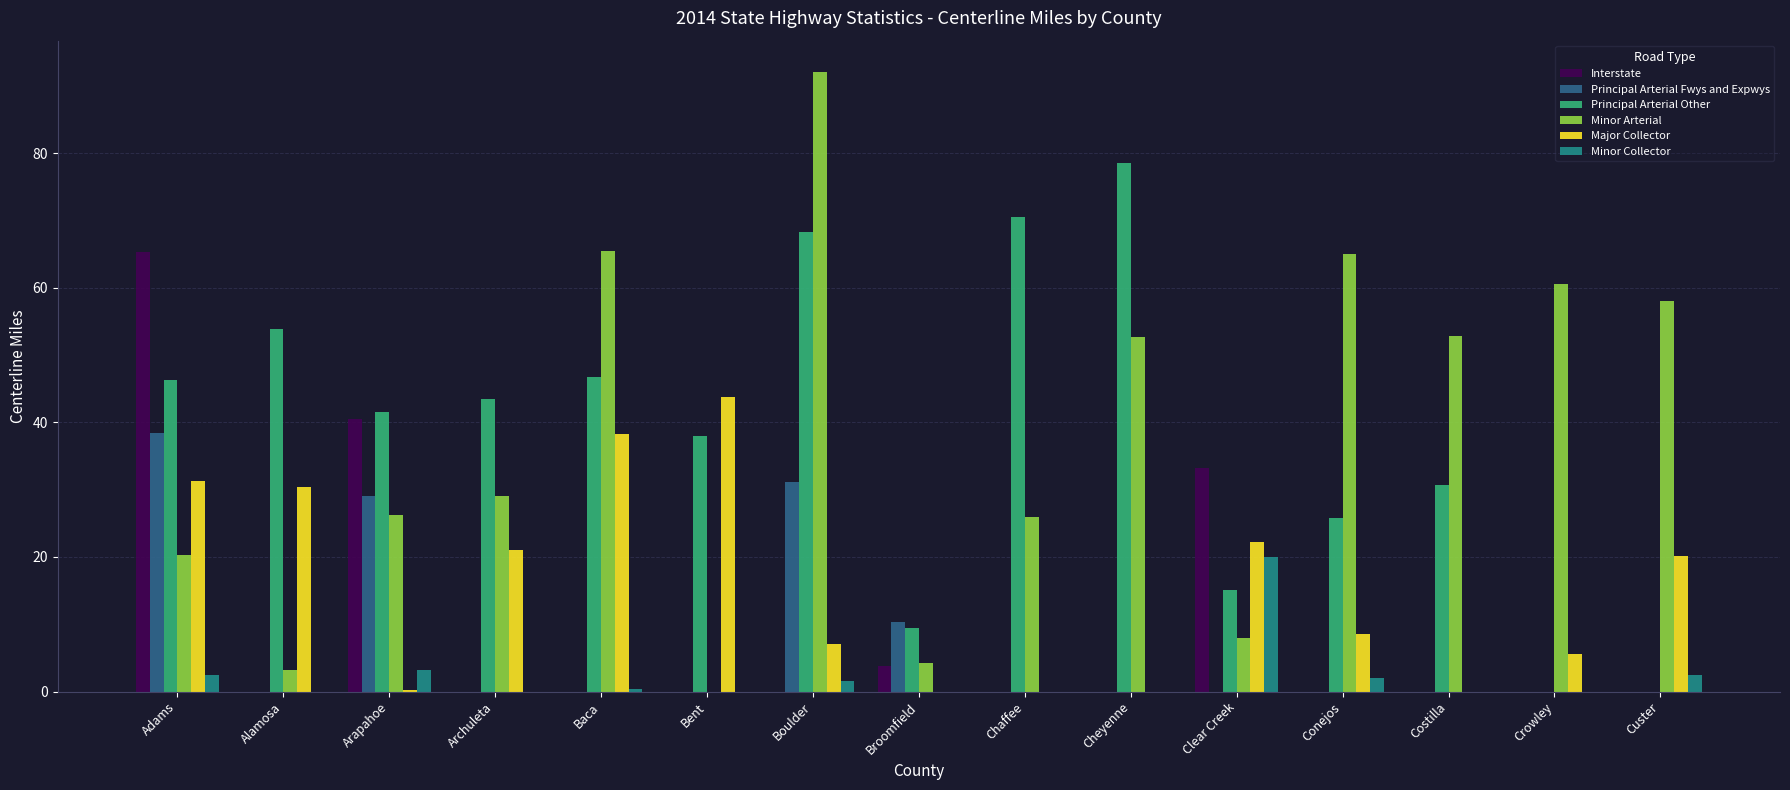

True or false: Principal Arterial Fwys and Expwys has a value of 0.0 at Bent.

True